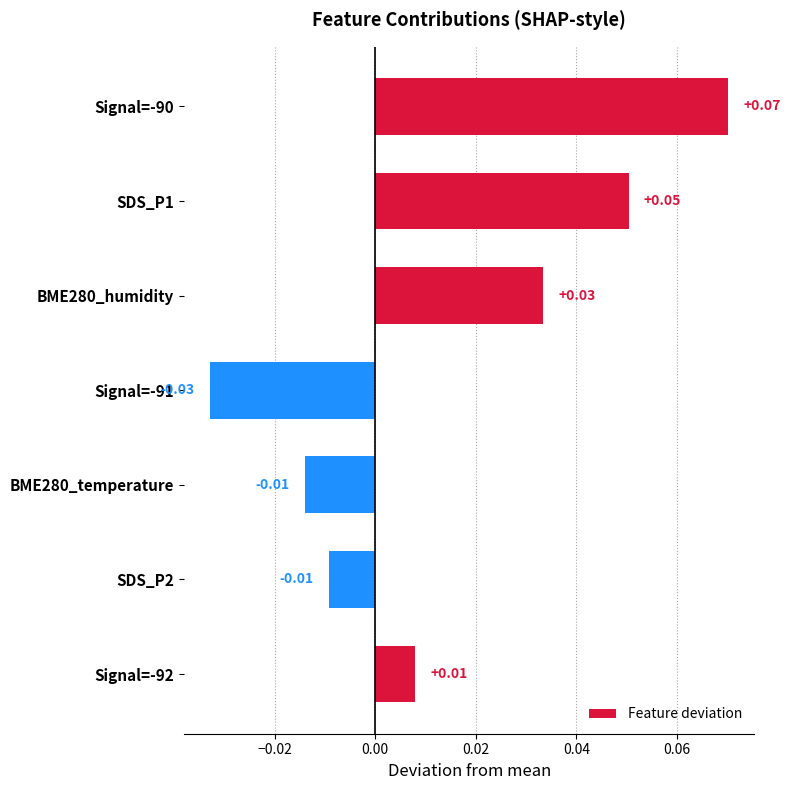

How many categories are shown in the chart?

7